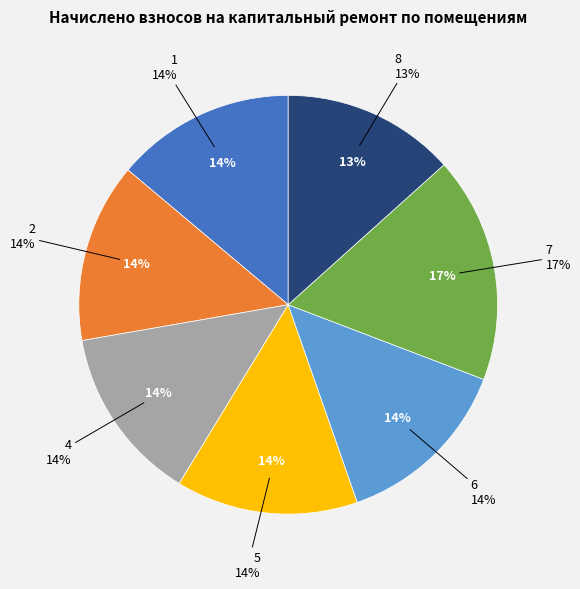

True or false: 4 accounts for 14% of the total.

True